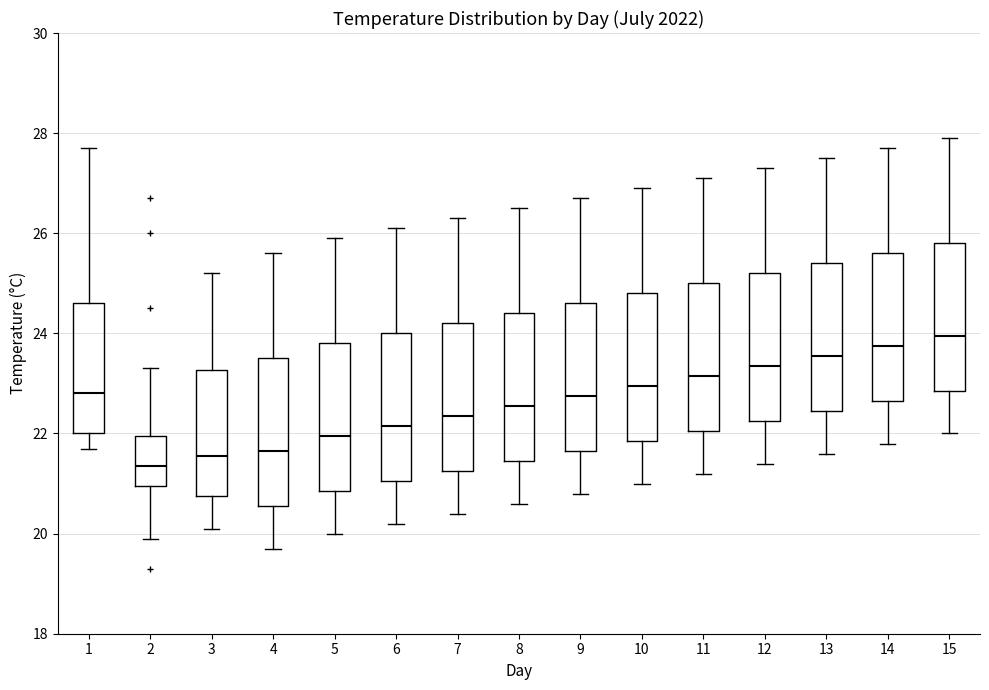

Reading left to right, read every box against the y-axis: the position of its median line, the range the box covers, and the ends of its whiskers. The values are not printed on the chart, so give them approximately, as read against the axis.

1: median 22.8, box 22.0 to 24.6, whiskers 21.8 to 27.8
2: median 21.4, box 21.0 to 22.0, whiskers 20.0 to 23.4
3: median 21.6, box 20.8 to 23.2, whiskers 20.2 to 25.2
4: median 21.6, box 20.6 to 23.6, whiskers 19.8 to 25.6
5: median 22.0, box 20.8 to 23.8, whiskers 20.0 to 26.0
6: median 22.2, box 21.0 to 24.0, whiskers 20.2 to 26.2
7: median 22.4, box 21.2 to 24.2, whiskers 20.4 to 26.4
8: median 22.6, box 21.4 to 24.4, whiskers 20.6 to 26.6
9: median 22.8, box 21.6 to 24.6, whiskers 20.8 to 26.8
10: median 23.0, box 21.8 to 24.8, whiskers 21.0 to 27.0
11: median 23.2, box 22.0 to 25.0, whiskers 21.2 to 27.2
12: median 23.4, box 22.2 to 25.2, whiskers 21.4 to 27.4
13: median 23.6, box 22.4 to 25.4, whiskers 21.6 to 27.6
14: median 23.8, box 22.6 to 25.6, whiskers 21.8 to 27.8
15: median 24.0, box 22.8 to 25.8, whiskers 22.0 to 28.0